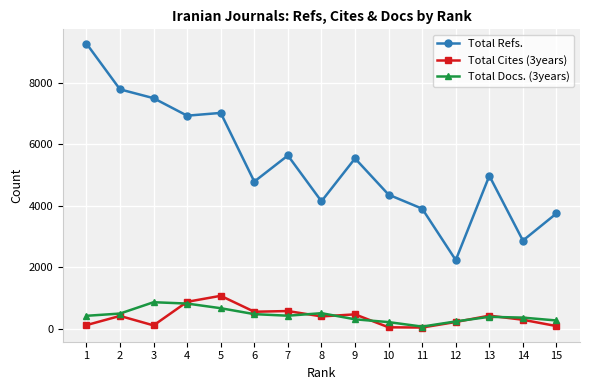

What is the value of the Total Docs. (3years) point at the 9th from the left?

307